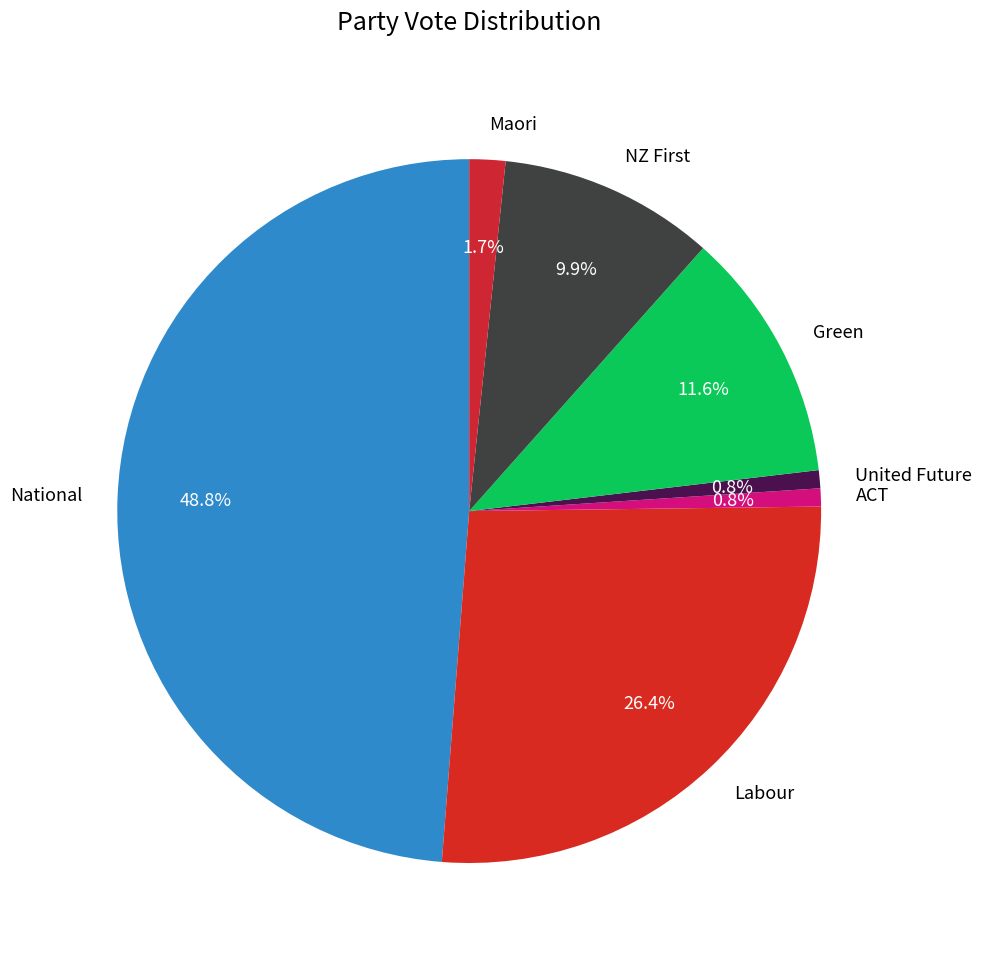

To the nearest percent, what is the combined percentage of Labour and United Future?

27%